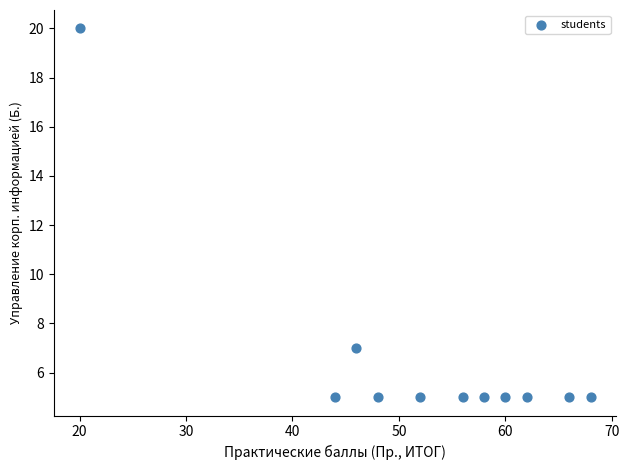

What Y value in the scatter plot is closest to 12?

7